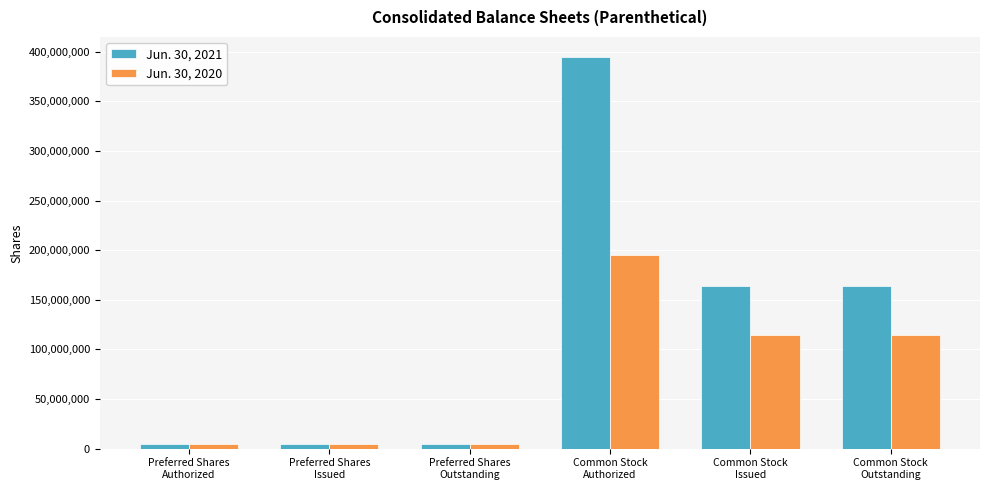

What is the average value of the Jun. 30, 2020 series?

73058088